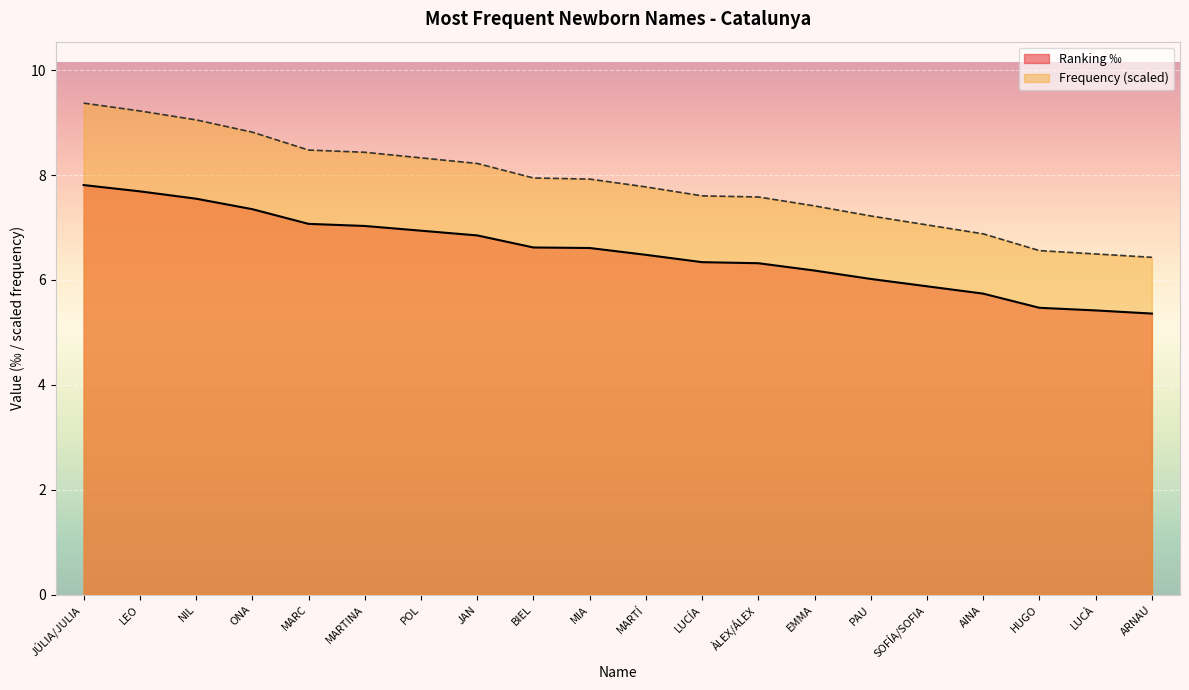

At which category is the sum across all series the highest?

JÚLIA/JULIA